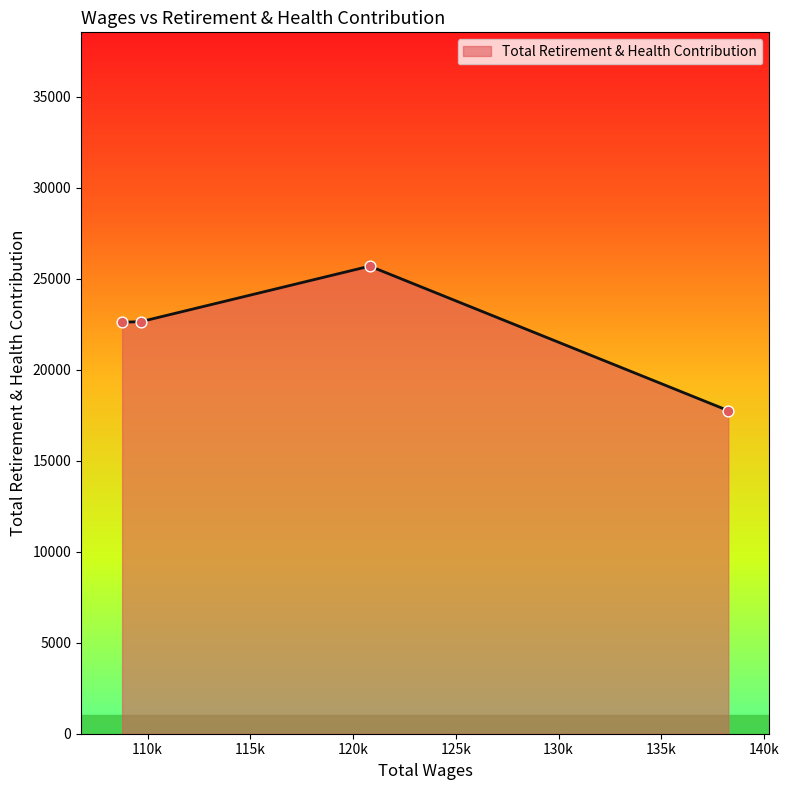

What is the smallest value displayed?

17757